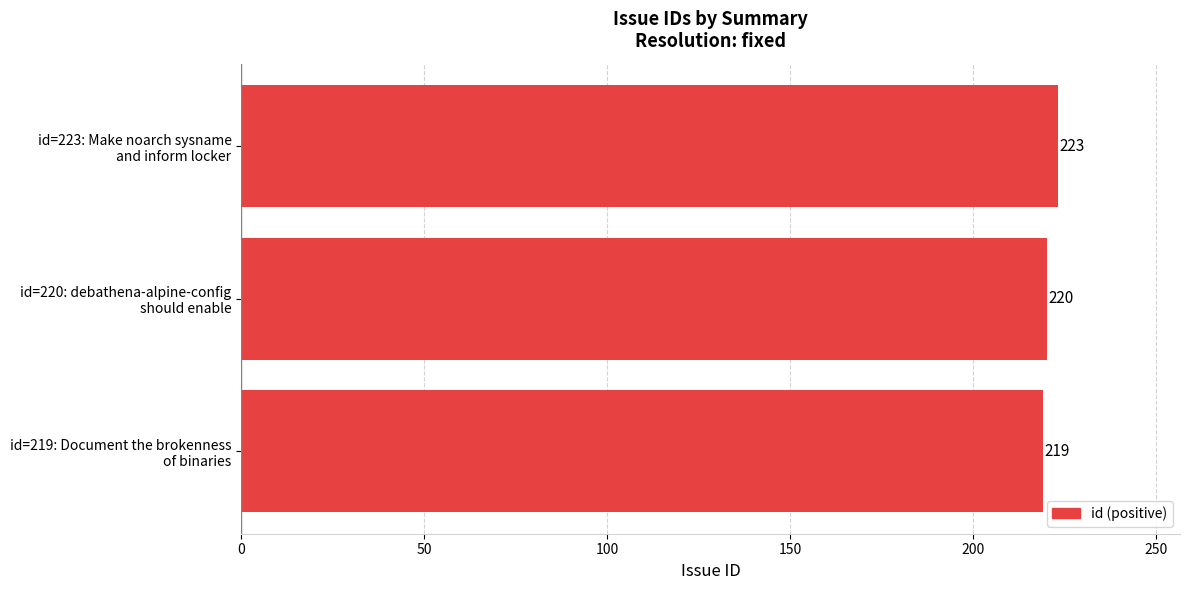

Reading top to bottom, what are all the values shown in this chart?

223	220	219